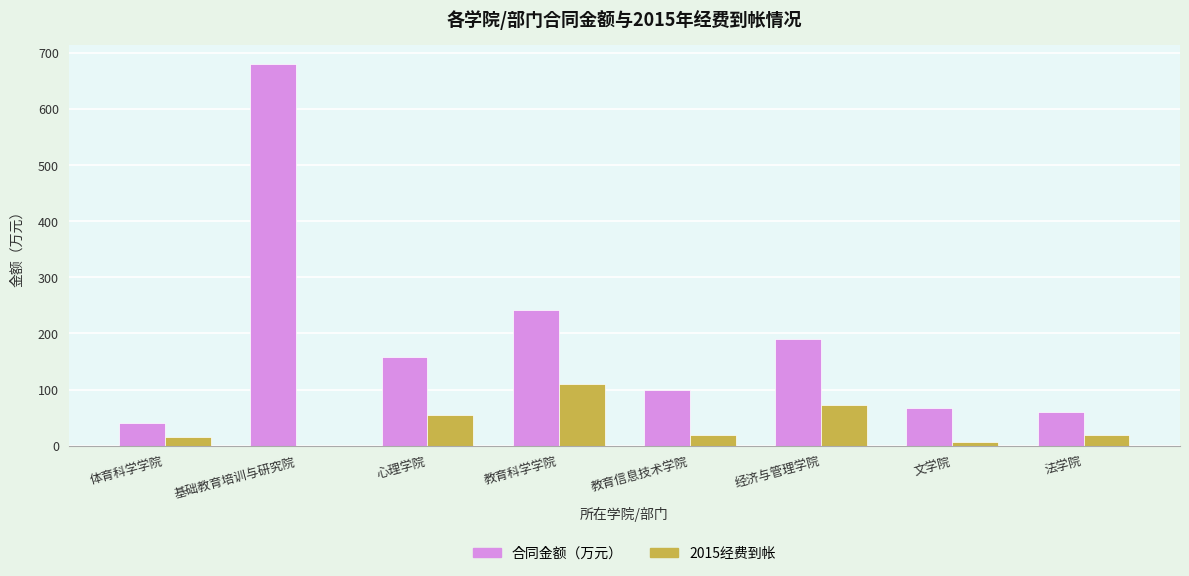

The 合同金额（万元） series shows 88.8 at 教育科学学院. True or false?

False